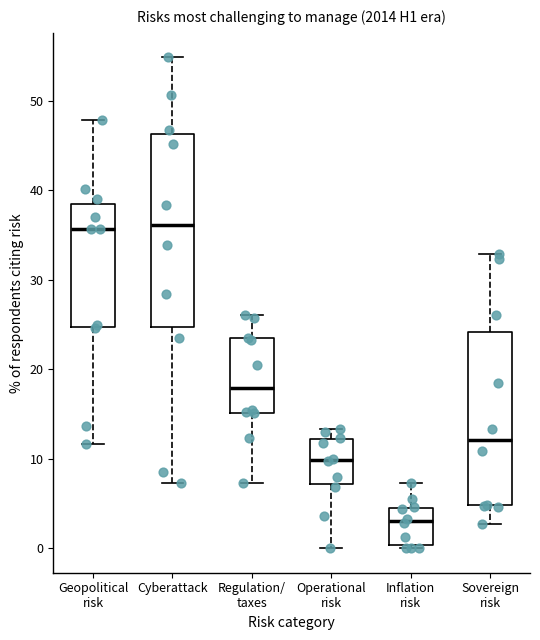

Reading left to right, transcribe this box plot: for each box, give where its median line is, the range the box spans, and where its two whiskers end, as read against the y-axis. The values are not printed on the chart, so give them approximately, as read against the axis.

Geopolitical risk: median 36, box 25 to 39, whiskers 12 to 48
Cyberattack: median 36, box 25 to 46, whiskers 7 to 55
Regulation/ taxes: median 18, box 15 to 23, whiskers 7 to 26
Operational risk: median 10, box 7 to 12, whiskers 0 to 13
Inflation risk: median 3, box 0 to 5, whiskers 0 (just below the box's lower edge) to 7
Sovereign risk: median 12, box 5 to 24, whiskers 3 to 33